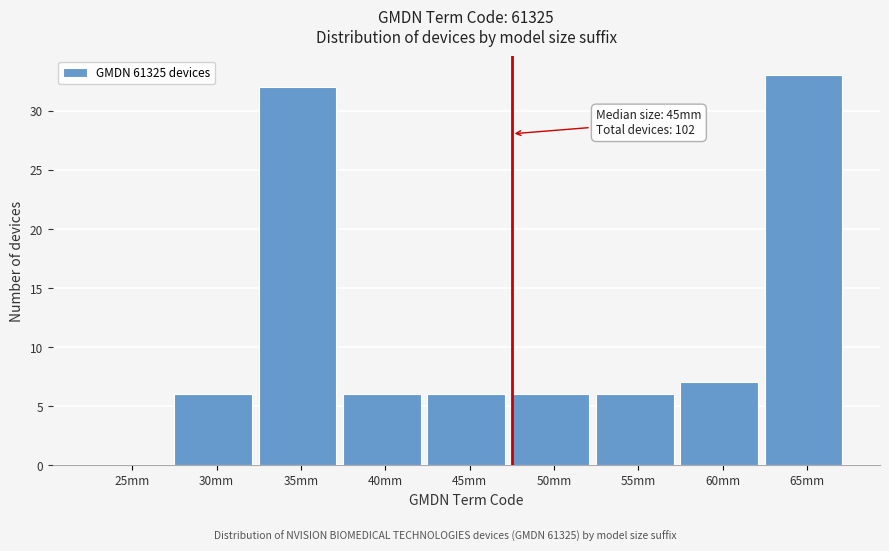

Reading right to left, what are all the values shown in this chart?

65mm=33	60mm=7	55mm=6	50mm=6	45mm=6	40mm=6	35mm=32	30mm=6	25mm=0